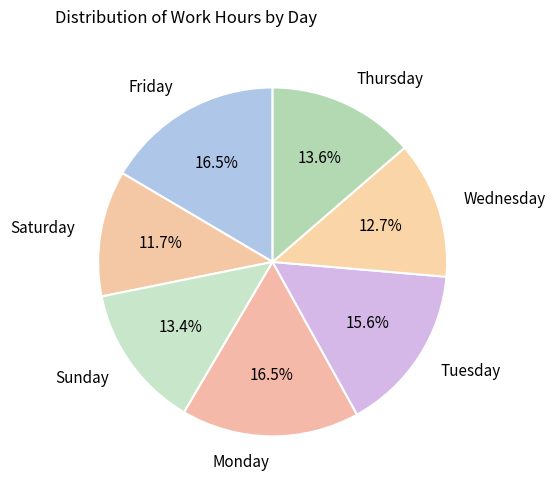

What is the ratio of the value at Saturday to the value at Wednesday?

0.9